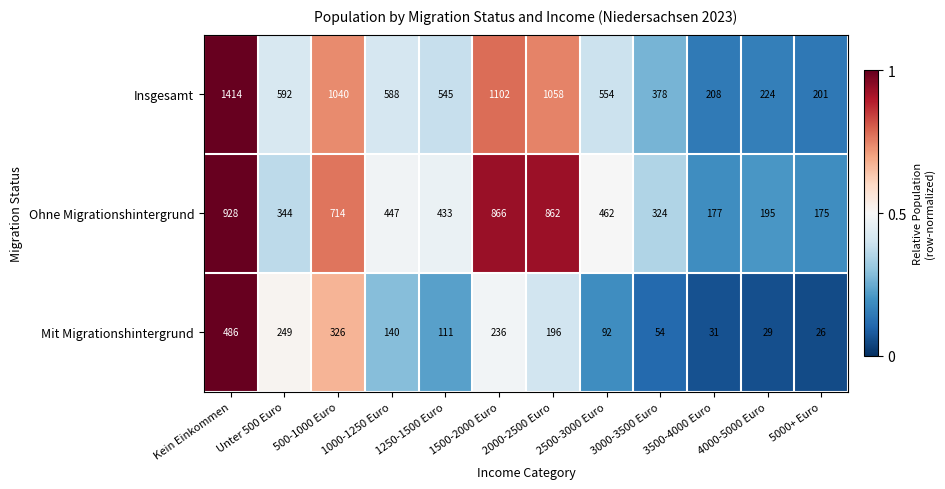

What is the average value of the Ohne Migrationshintergrund series?

494